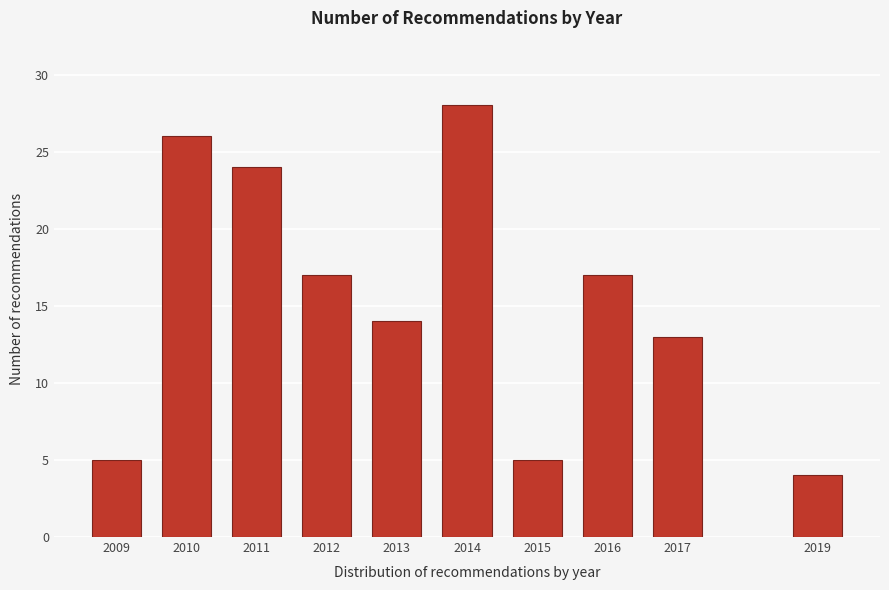

Reading left to right, extract all data points from this chart.

2009=5	2010=26	2011=24	2012=17	2013=14	2014=28	2015=5	2016=17	2017=13	2019=4